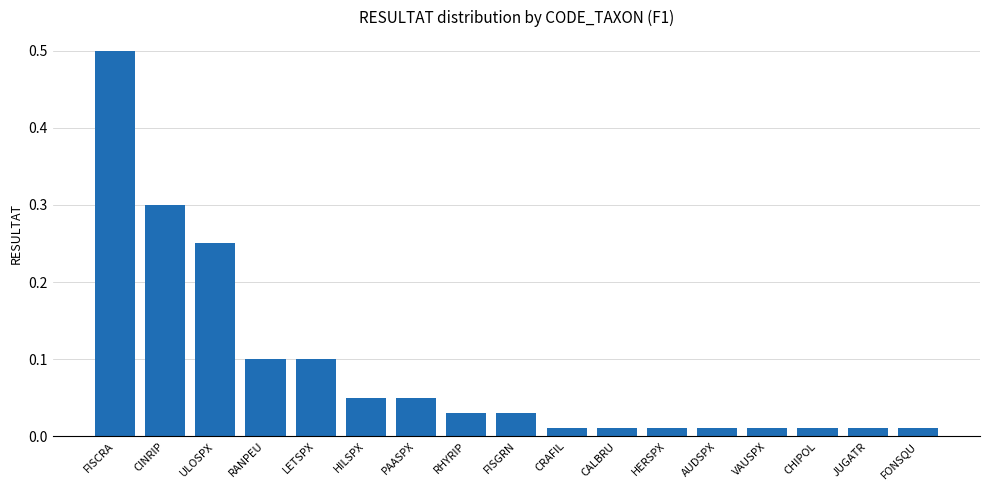

What is the label of the 2nd bar from the right?

JUGATR